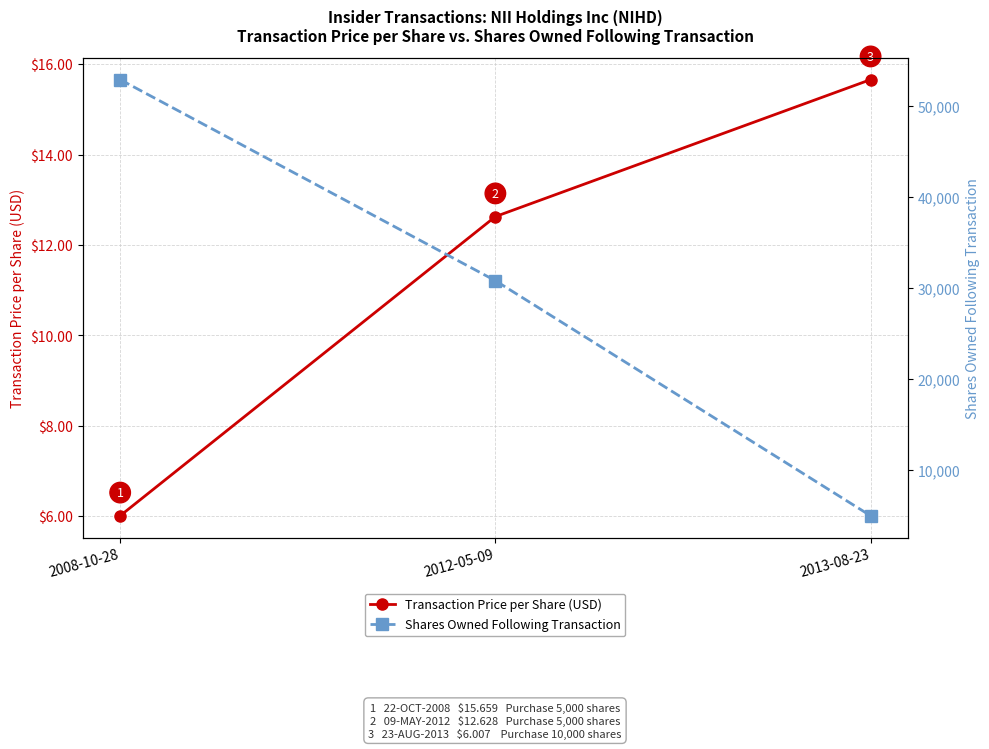

What are all the series names shown in the legend?

Transaction Price per Share (USD), Shares Owned Following Transaction